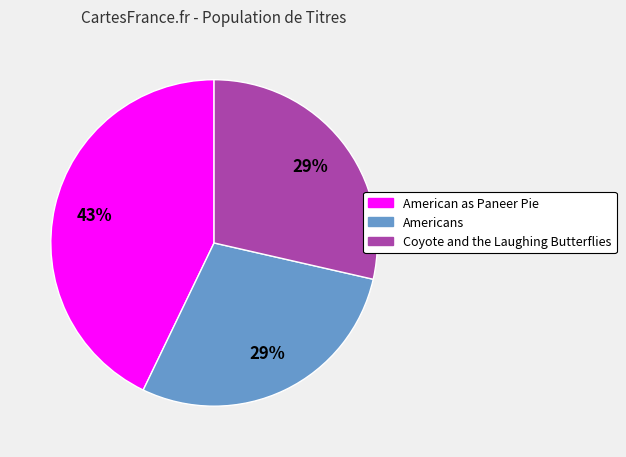

How many segments does this pie chart have?

3